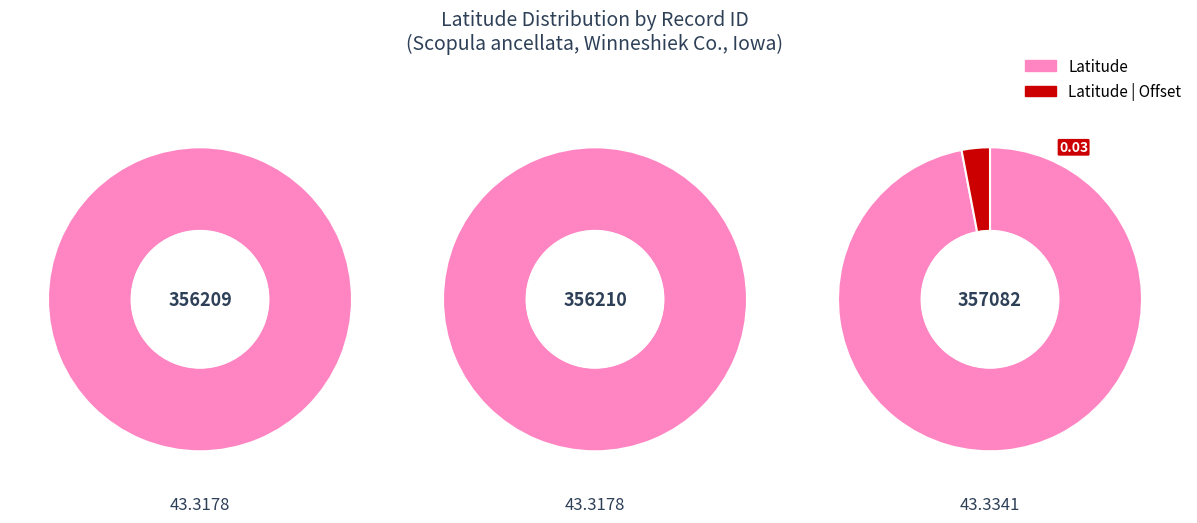

To the nearest percent, what portion does 356210 represent?

33%